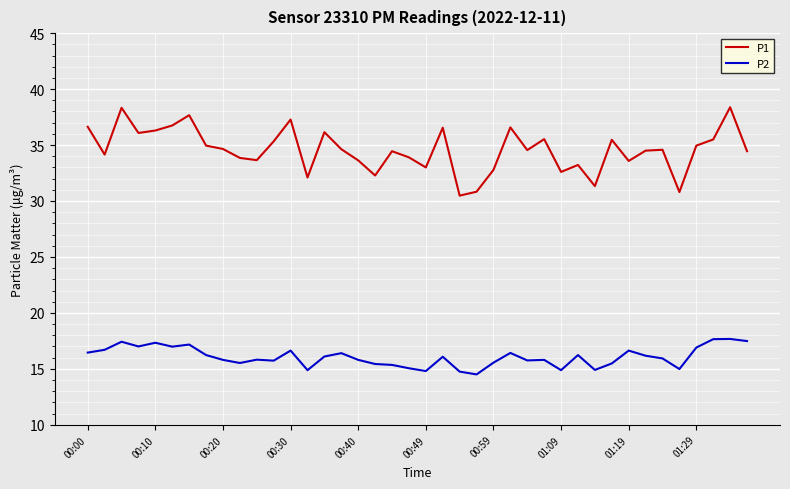

Rank the series by their average value, from highest to lowest.

P1, P2